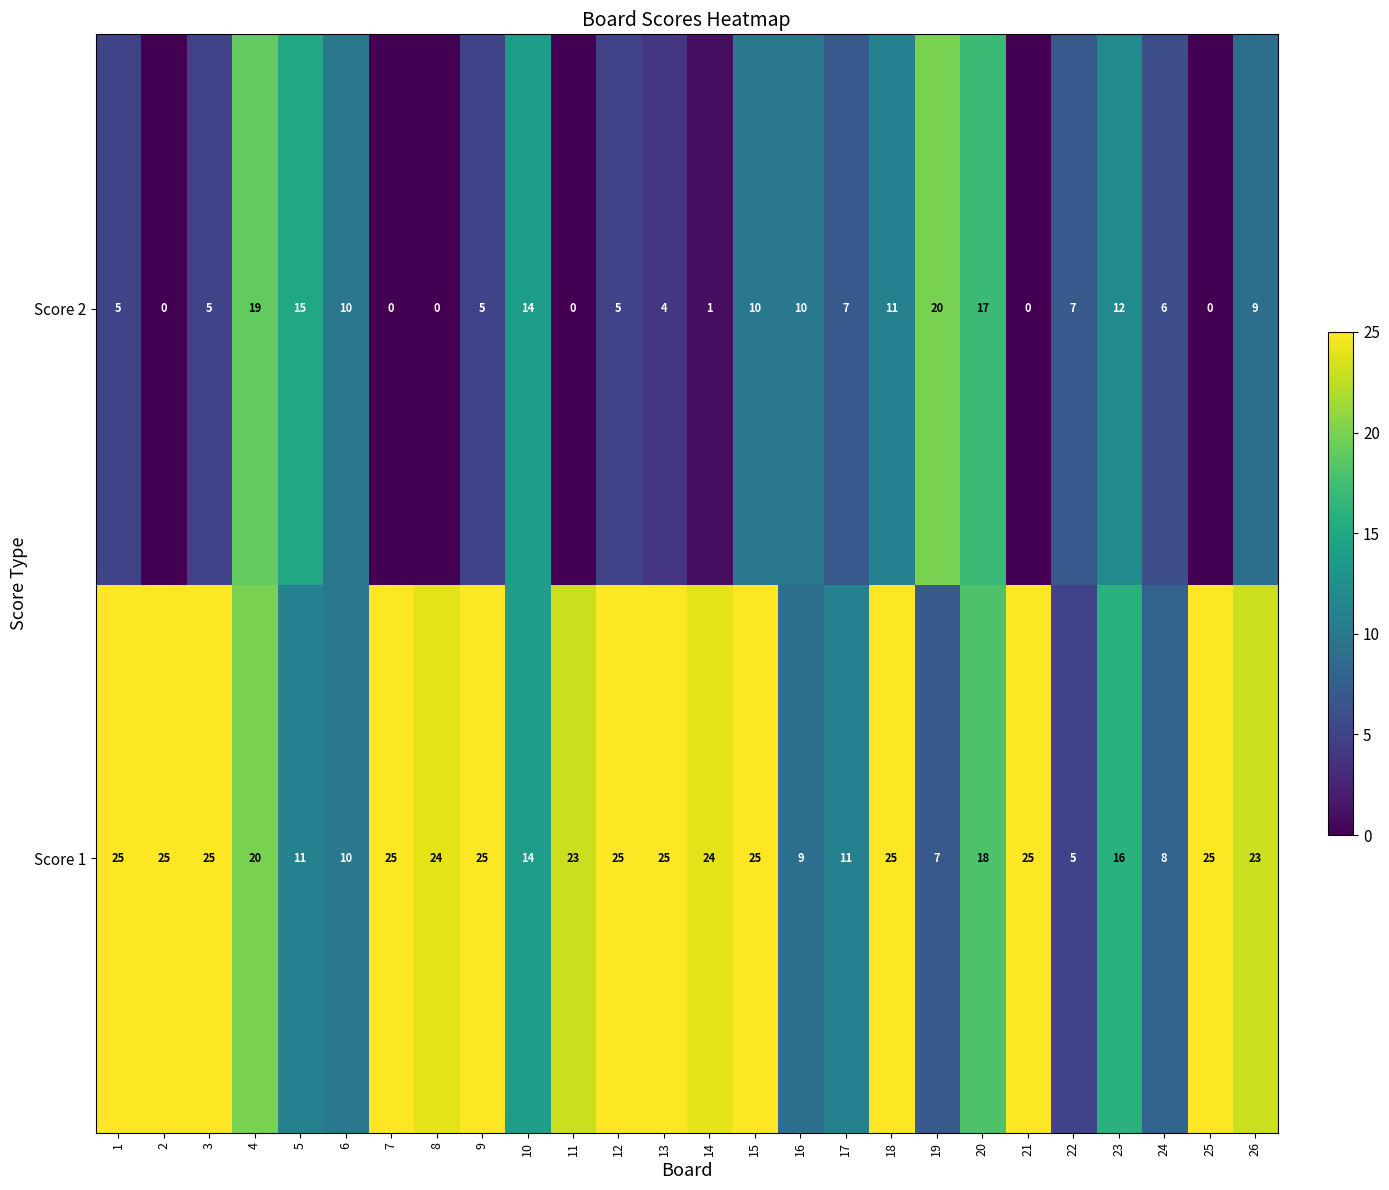

The Score 1 series shows 18 at 20. True or false?

True